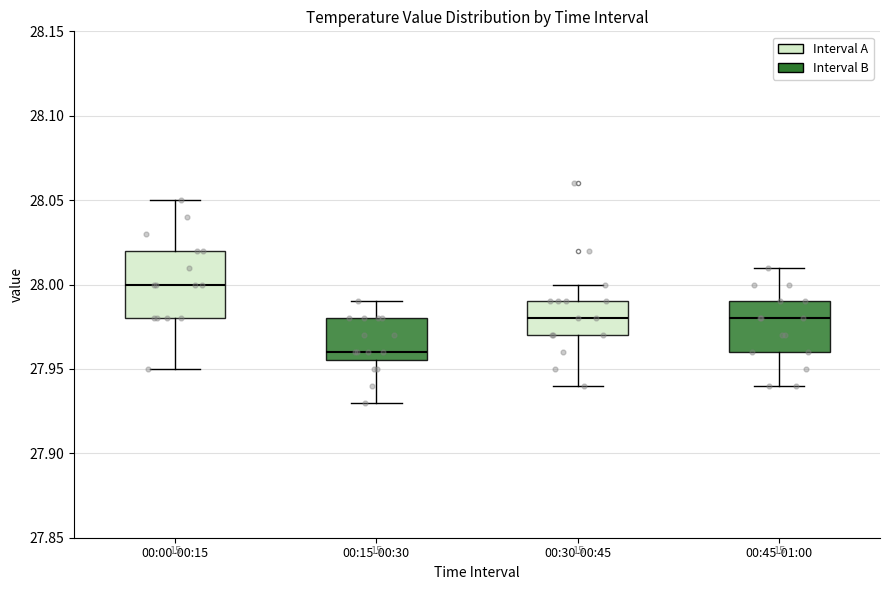

Reading left to right, read every box against the y-axis: the position of its median line, the range the box covers, and the ends of its whiskers. The values are not printed on the chart, so give them approximately, as read against the axis.

00:00-00:15: median 28.000, box 27.980 to 28.020, whiskers 27.950 to 28.050
00:15-00:30: median 27.960, box 27.955 to 27.980, whiskers 27.930 to 27.990
00:30-00:45: median 27.980, box 27.970 to 27.990, whiskers 27.940 to 28.000
00:45-01:00: median 27.980, box 27.960 to 27.990, whiskers 27.940 to 28.010